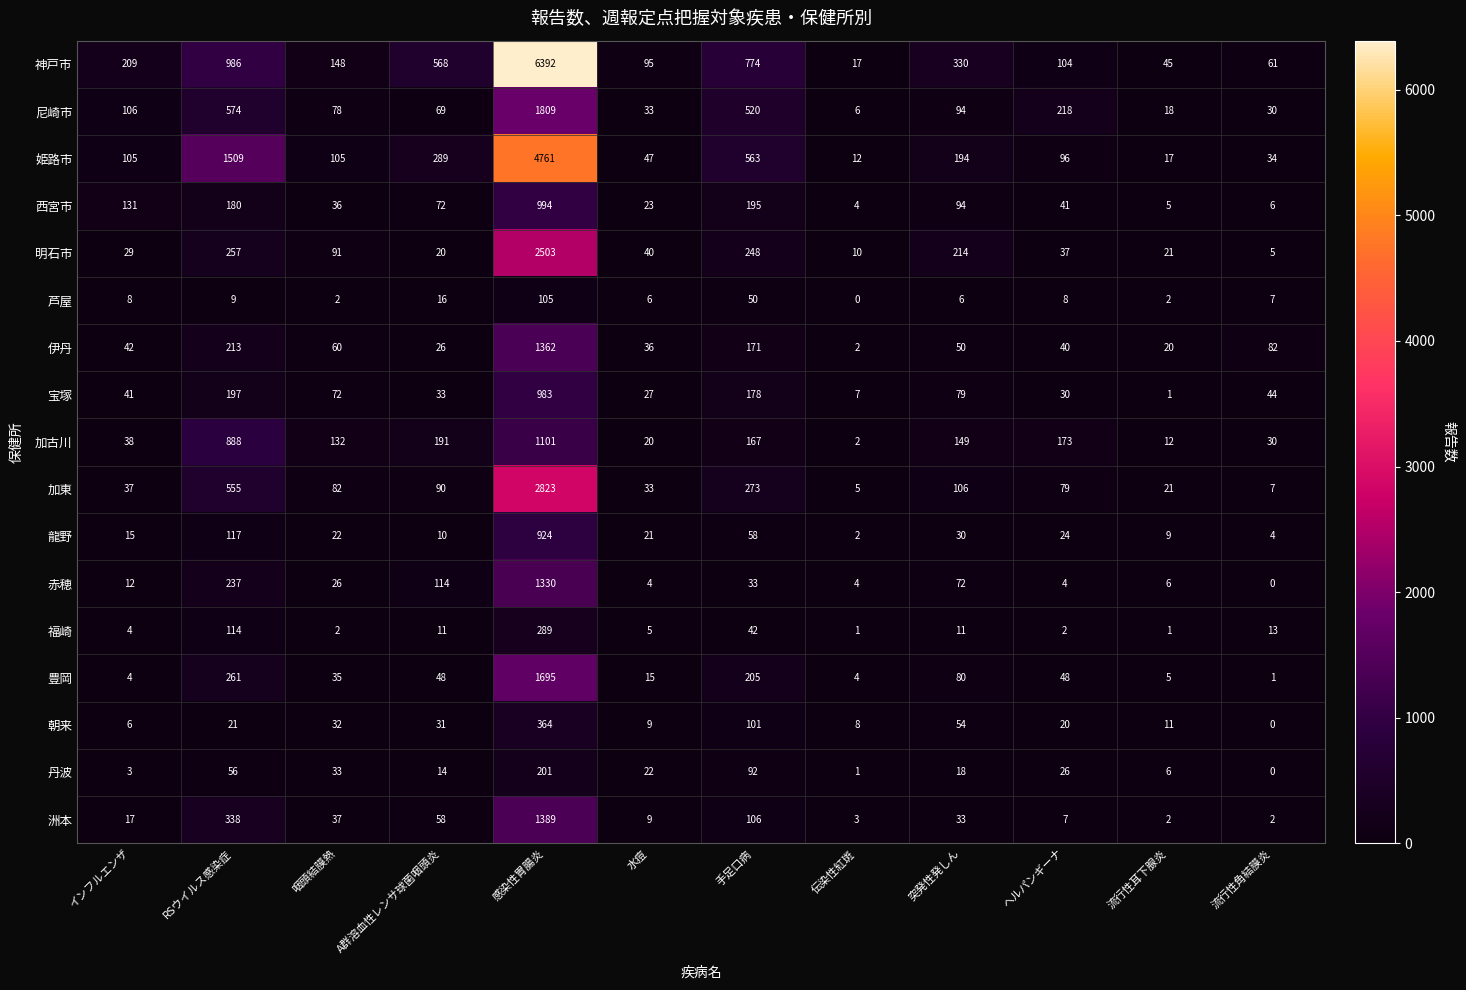

At how many categories does at least one series exceed 3661?

1